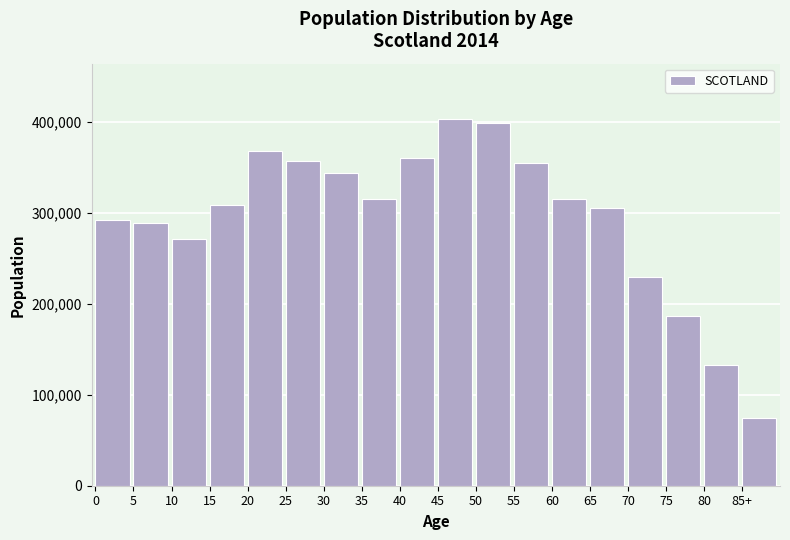

What is the greatest value displayed?

403678